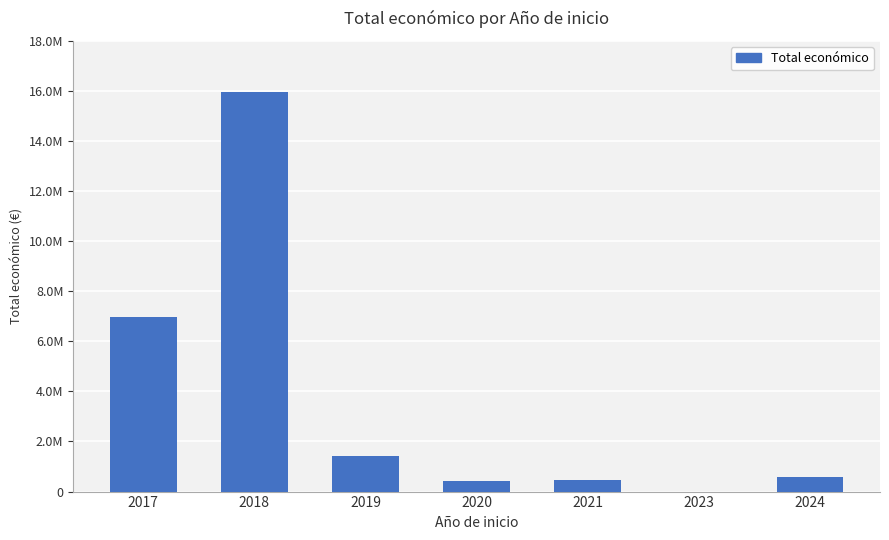

How many values are above zero?

6